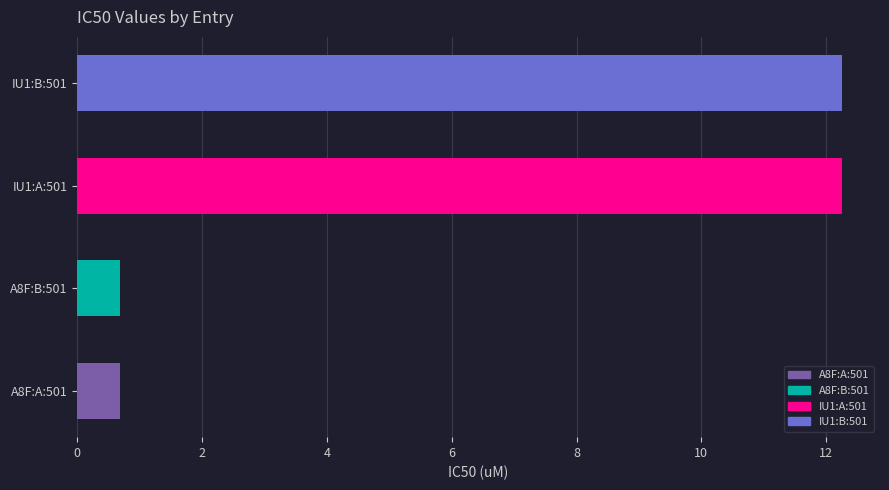

What is the difference between the values at A8F:B:501 and IU1:A:501?

11.6